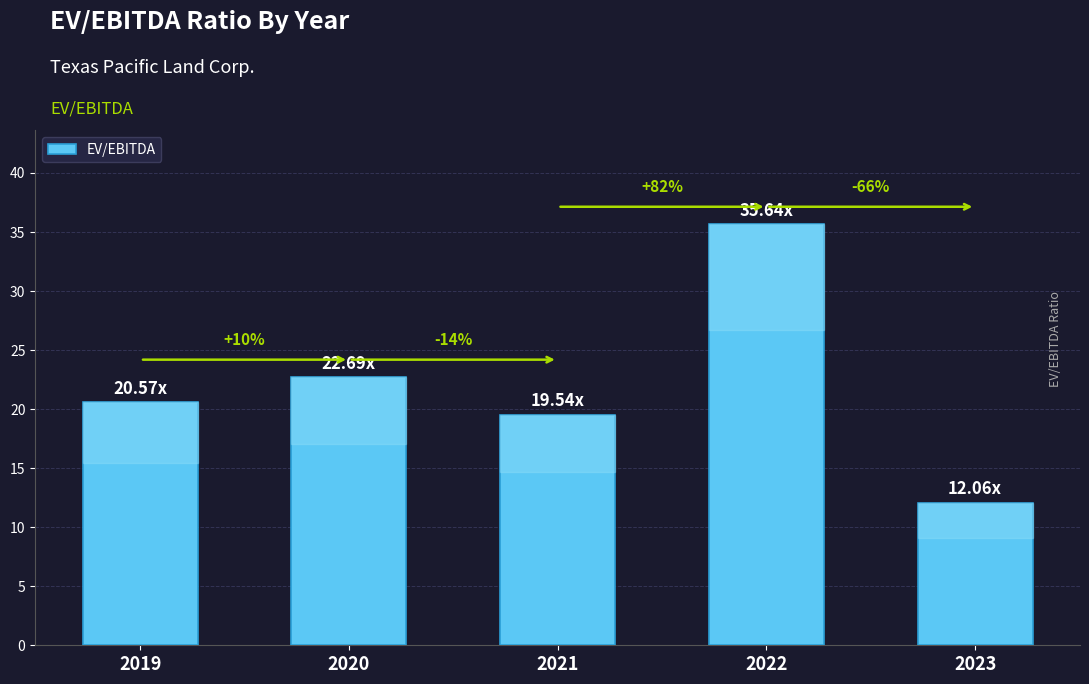

Reading left to right, transcribe all the data shown in this chart.

20.6	22.7	19.5	35.6	12.1